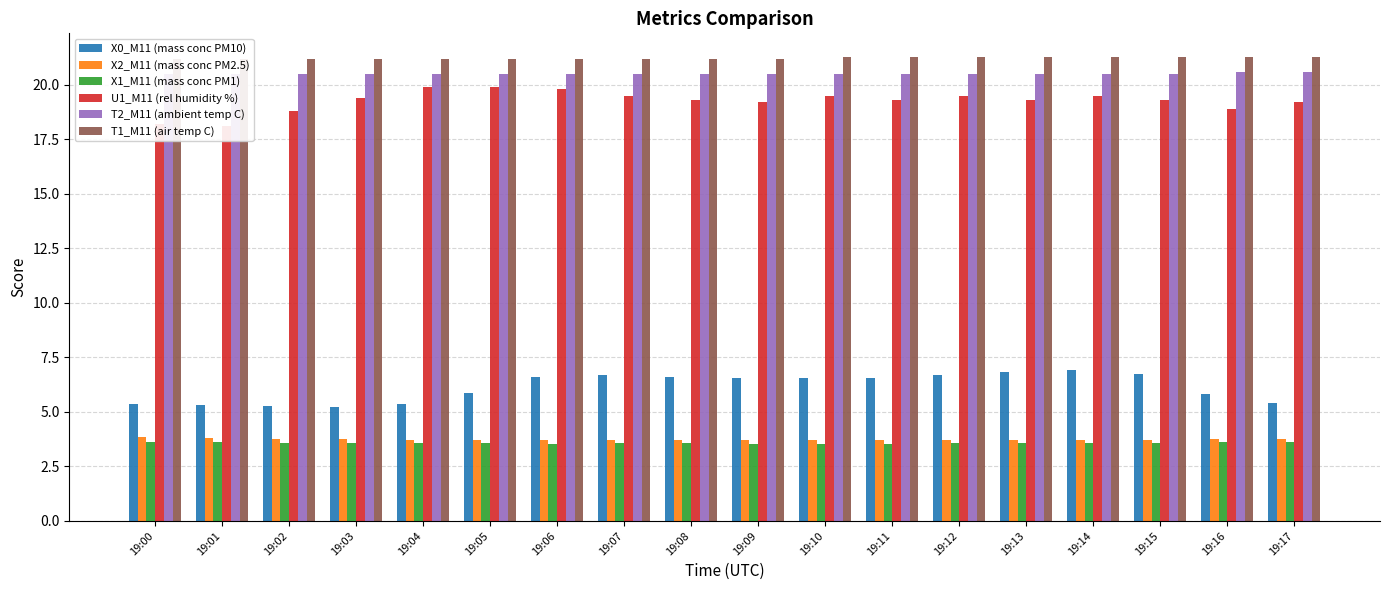

What is the value of the T2_M11 (ambient temp C) bar at the 9th from the left?

20.5